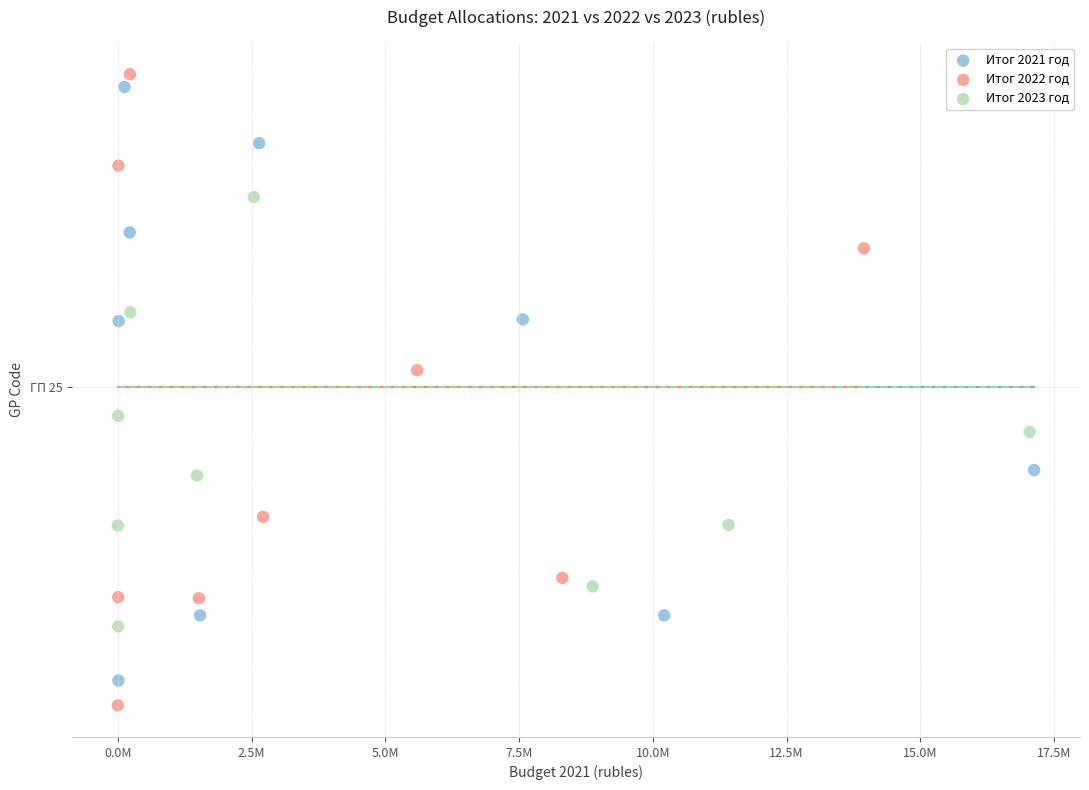

Which series reaches the minimum Y coordinate?

Итог 2022 год